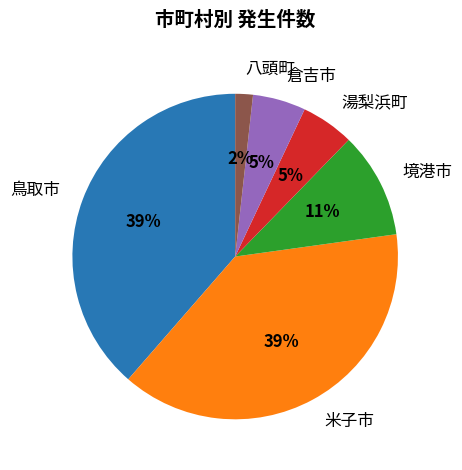

To the nearest percent, what is the combined percentage of 鳥取市 and 米子市?

77%